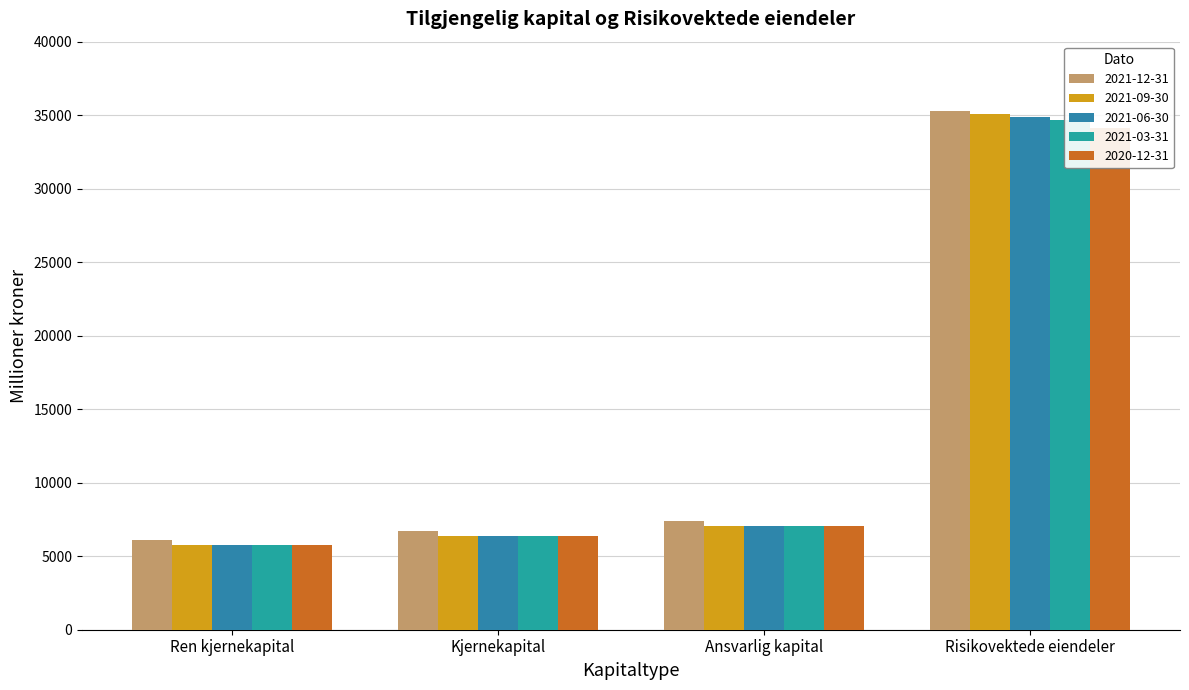

How many bars are there in each group?

5